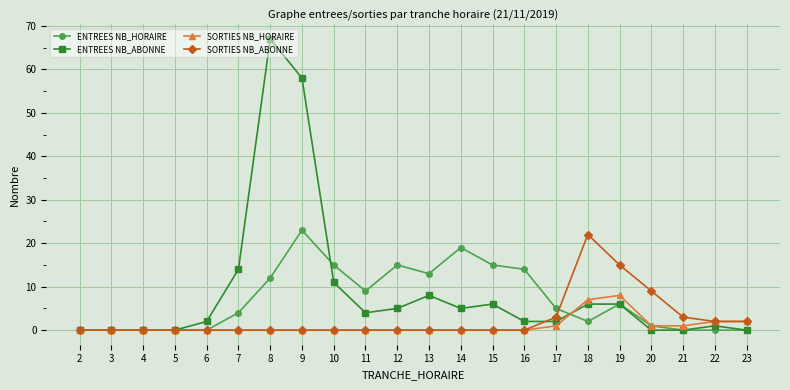

What is the greatest value displayed?

67